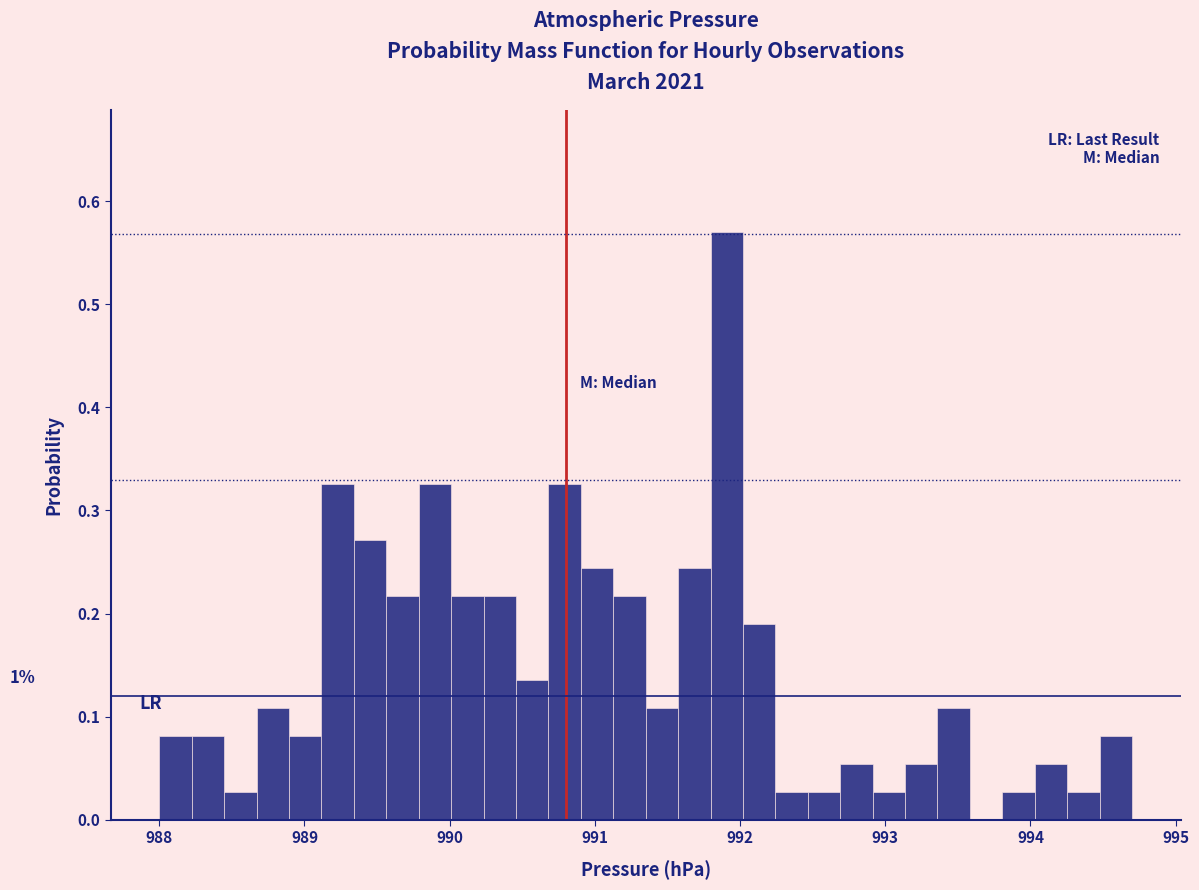

Around what value on the x-axis is the tallest bar? Give the approximate position of its centre, as read against the axis.

991.9